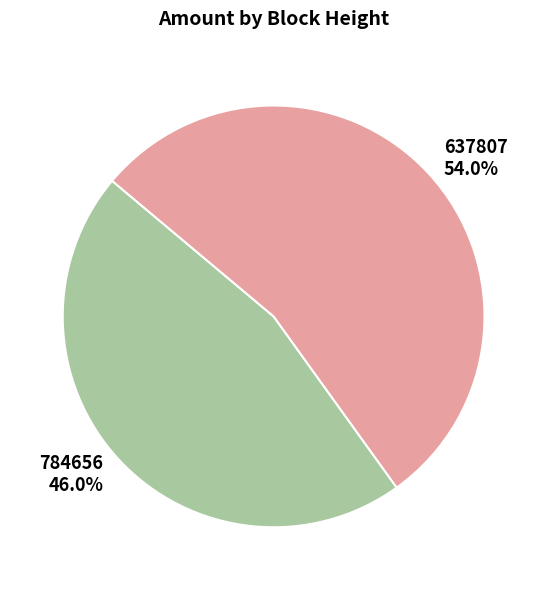

How many slices are in this pie chart?

2